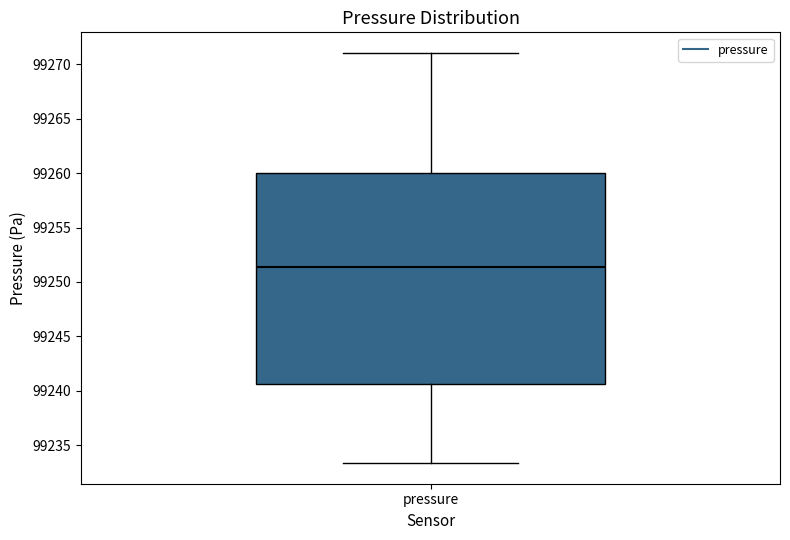

Read this box plot against the y-axis: the position of the median line, the range covered by the box, and the ends of both whiskers. The values are not printed on the chart, so give them approximately, as read against the axis.

median 99251.5, box 99240.5 to 99260.0, whiskers 99233.5 to 99271.0